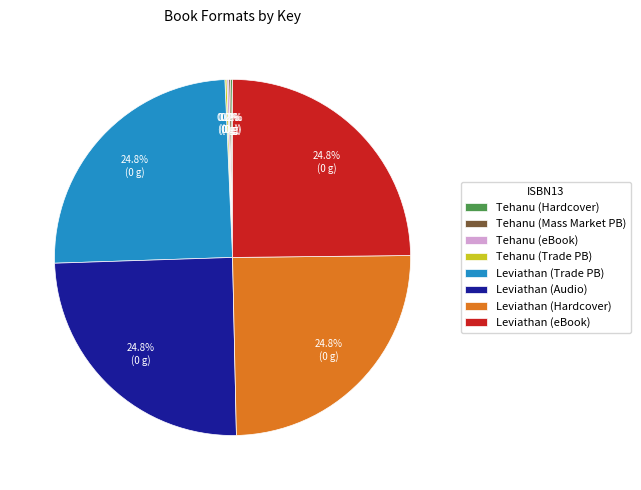

Does any single category account for the majority?

No